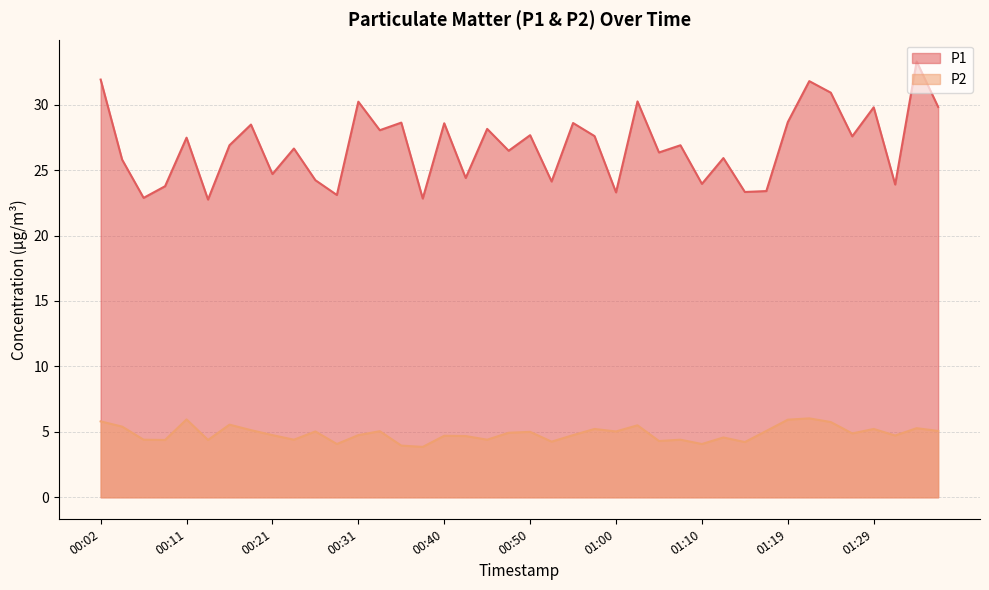

At 01:05, list the series in order from smallest to largest.

P2, P1